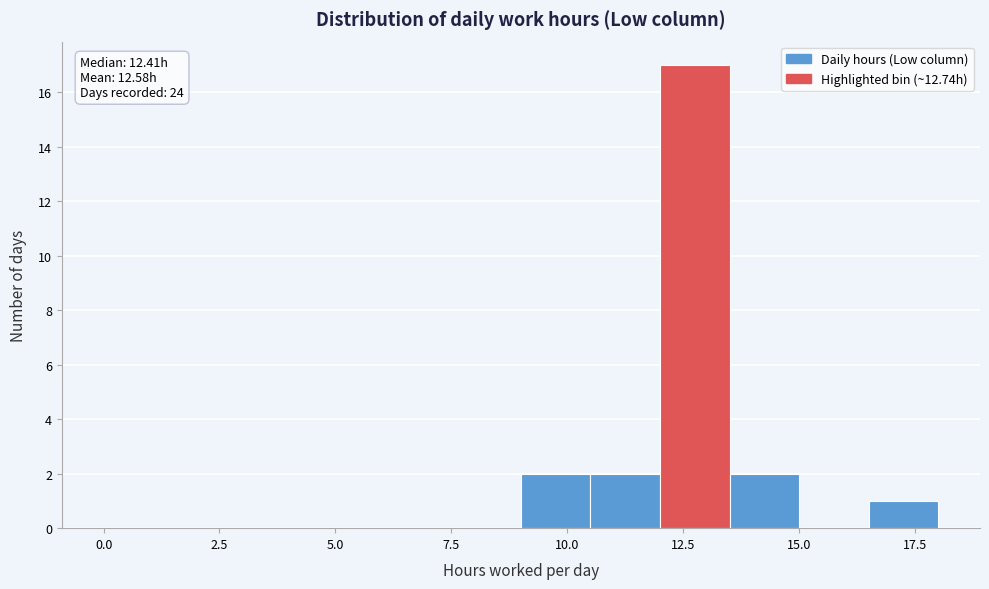

Read against the x-axis, roughly where is the centre of the tallest bar?

13.0